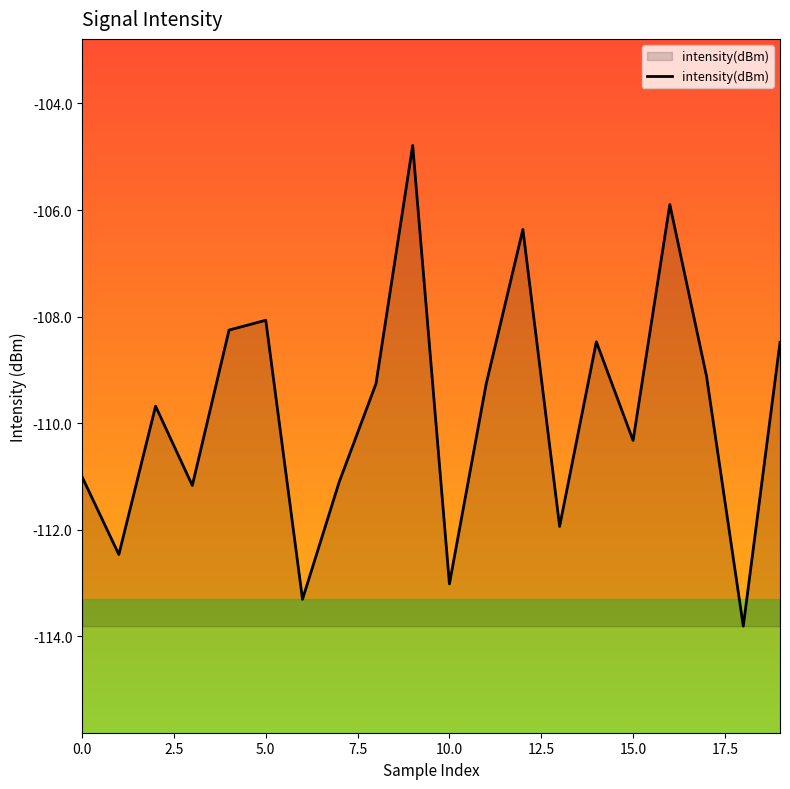

How many lines are shown in the chart?

1